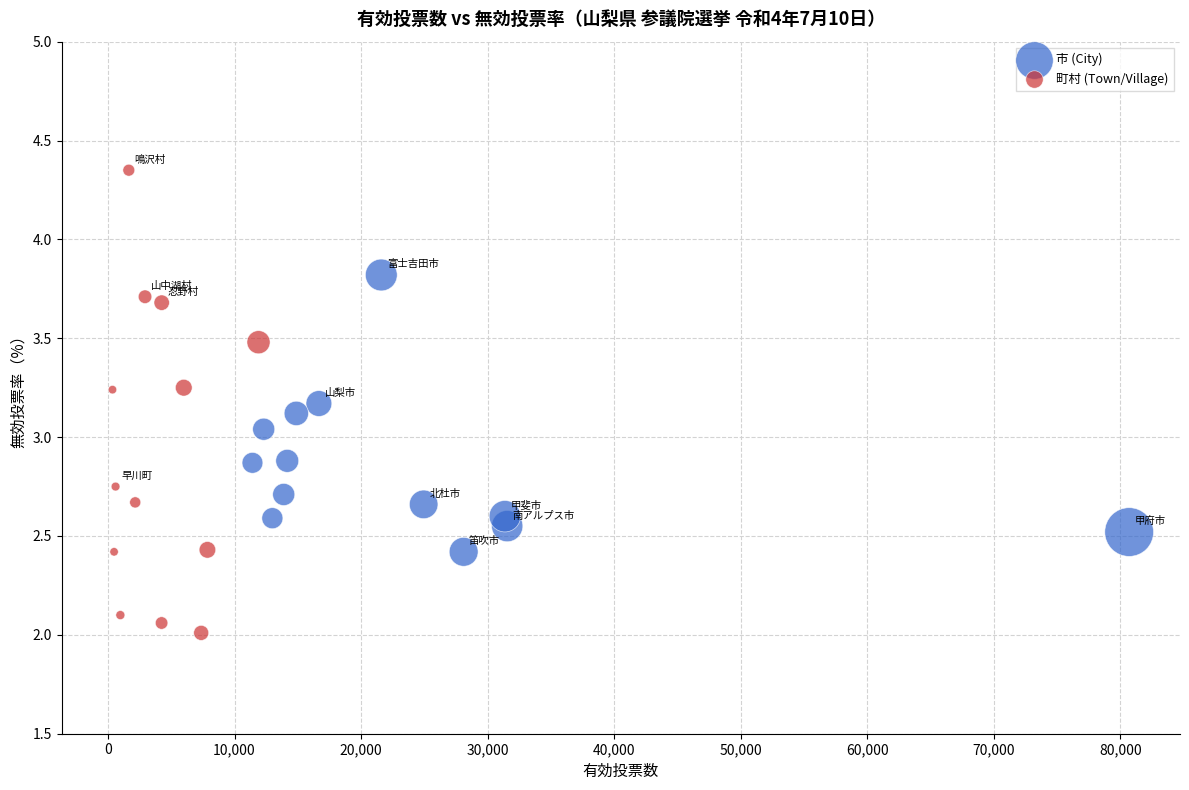

Which series has the widest spread of Y values?

町村 (Town/Village)